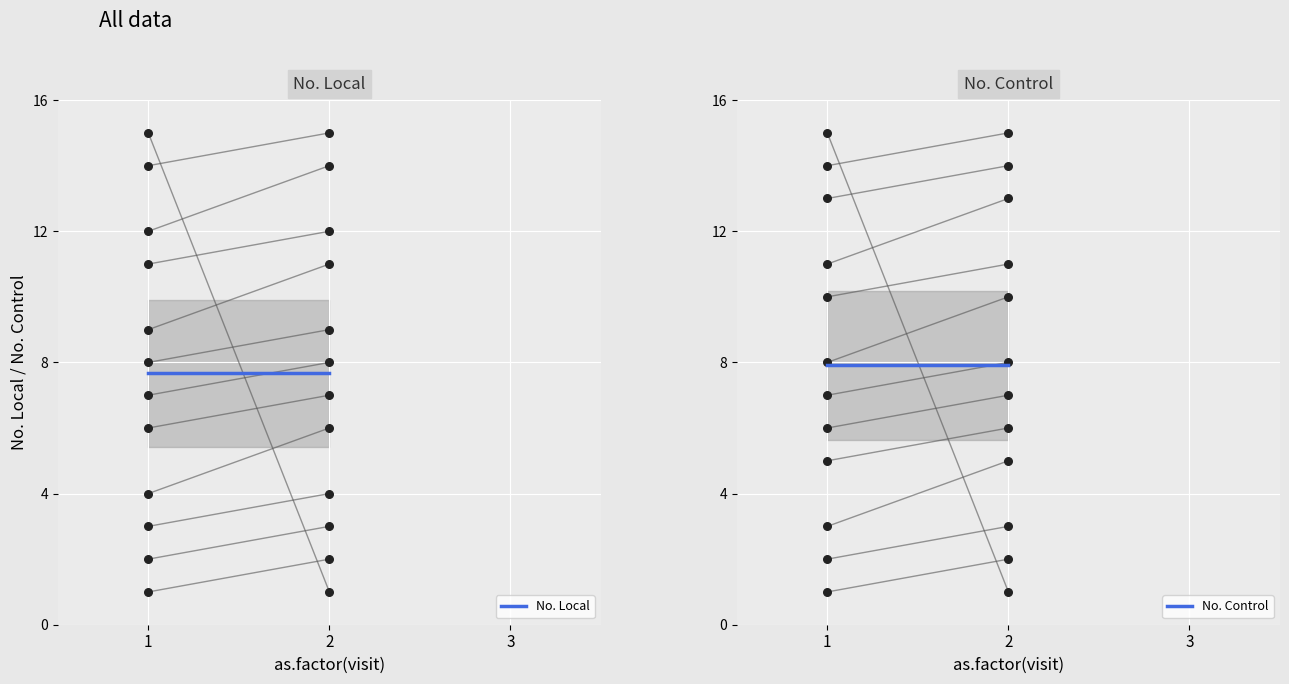

Which series reaches the minimum Y coordinate?

No. Local